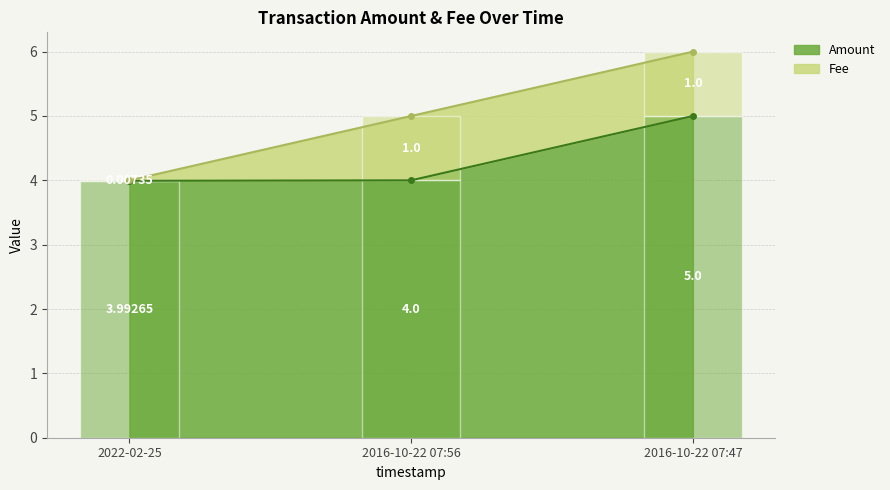

What position from the right is 2016-10-22 07:47?

1